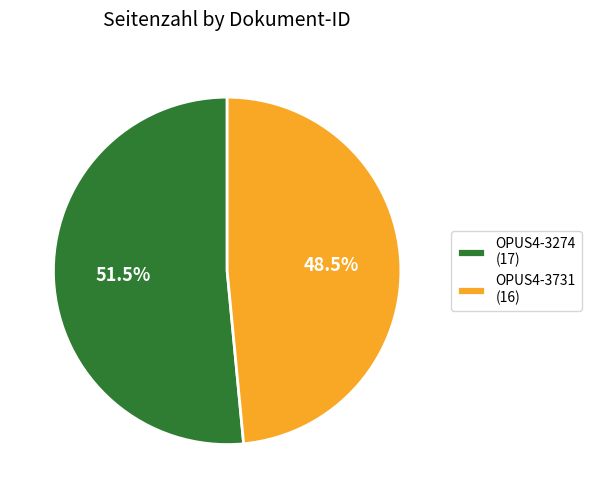

Rank the categories by value from lowest to highest.

OPUS4-3731, OPUS4-3274